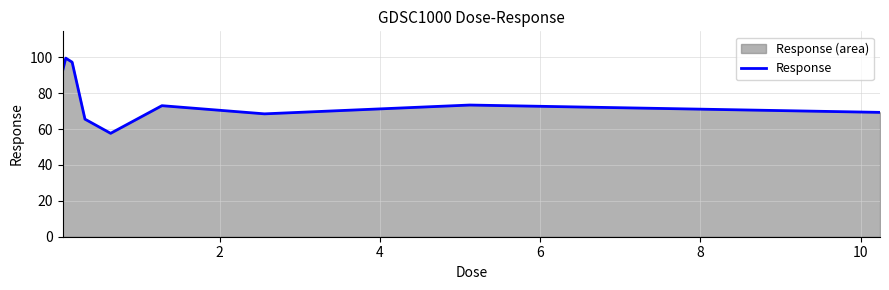

What is the greatest value displayed?

99.6